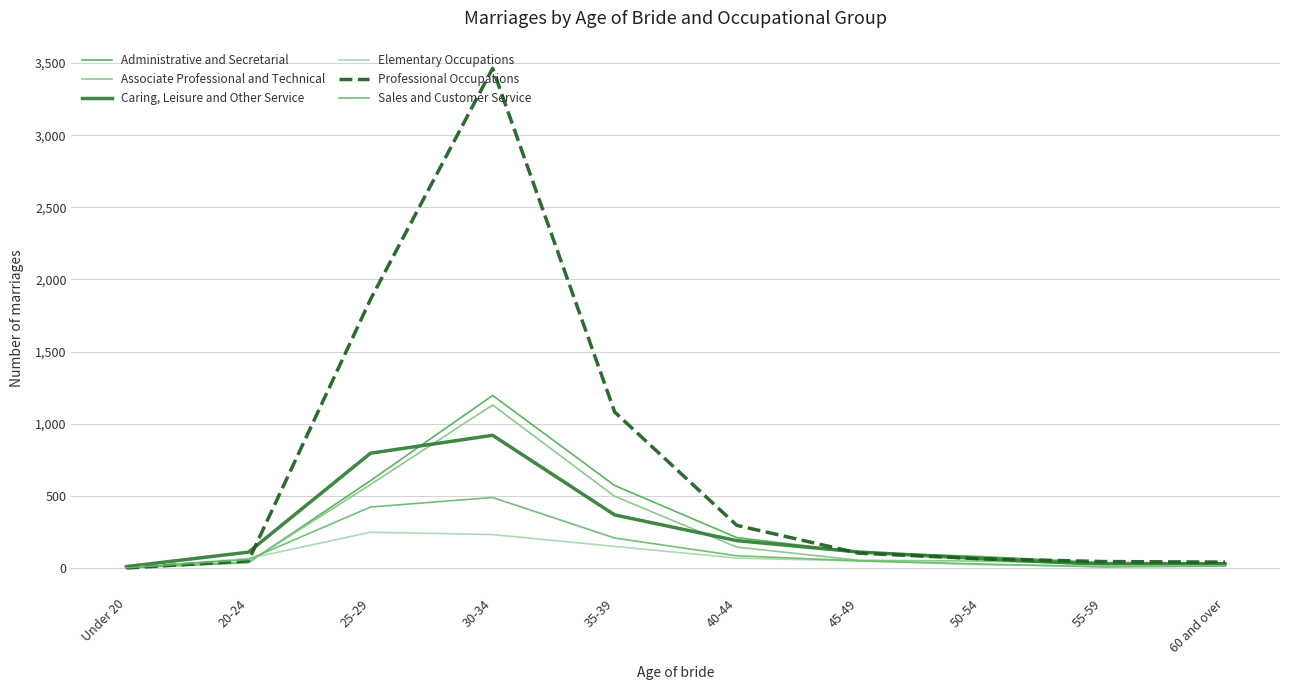

True or false: Associate Professional and Technical has more than 2 interior local peaks.

False